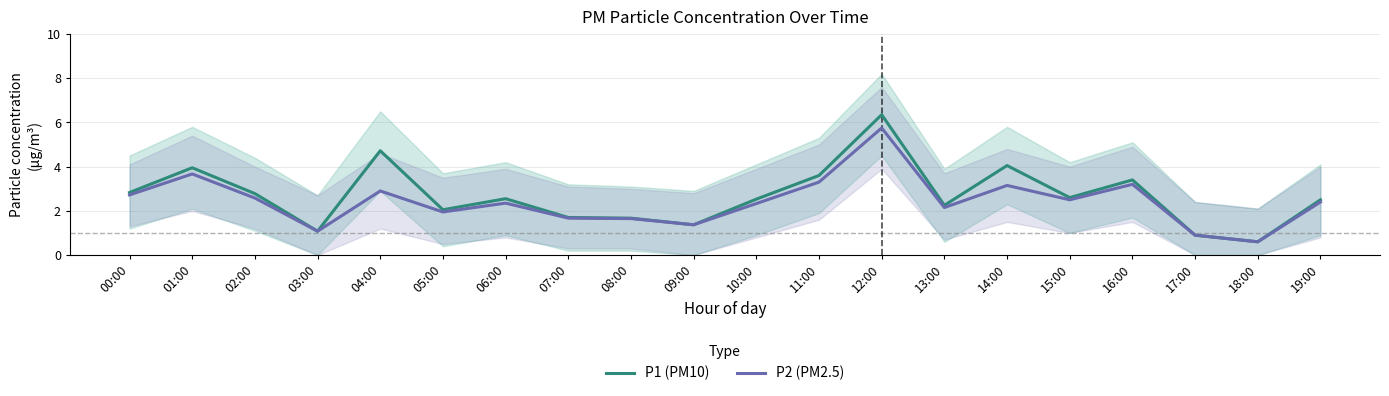

At which category does P1 (PM10) reach its first local valley?

03:00